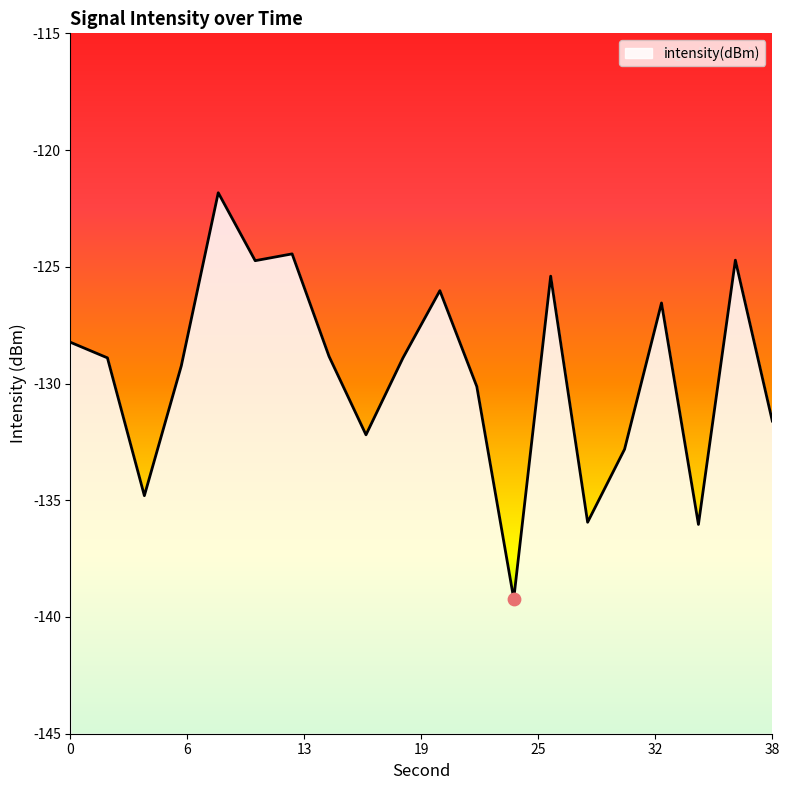

Which has a higher value, 28 or 16?

16